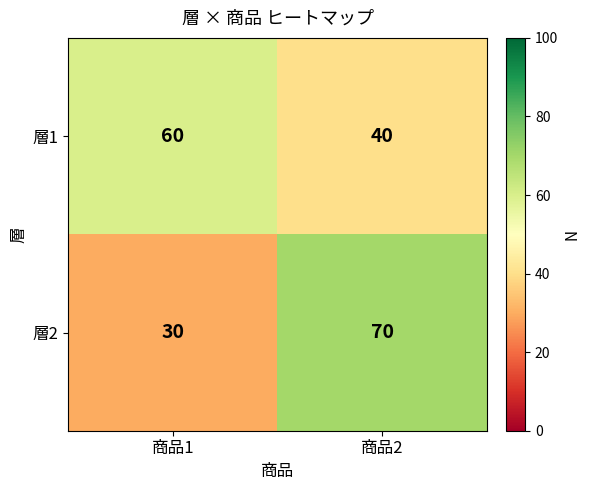

Count the number of categories in the chart.

2